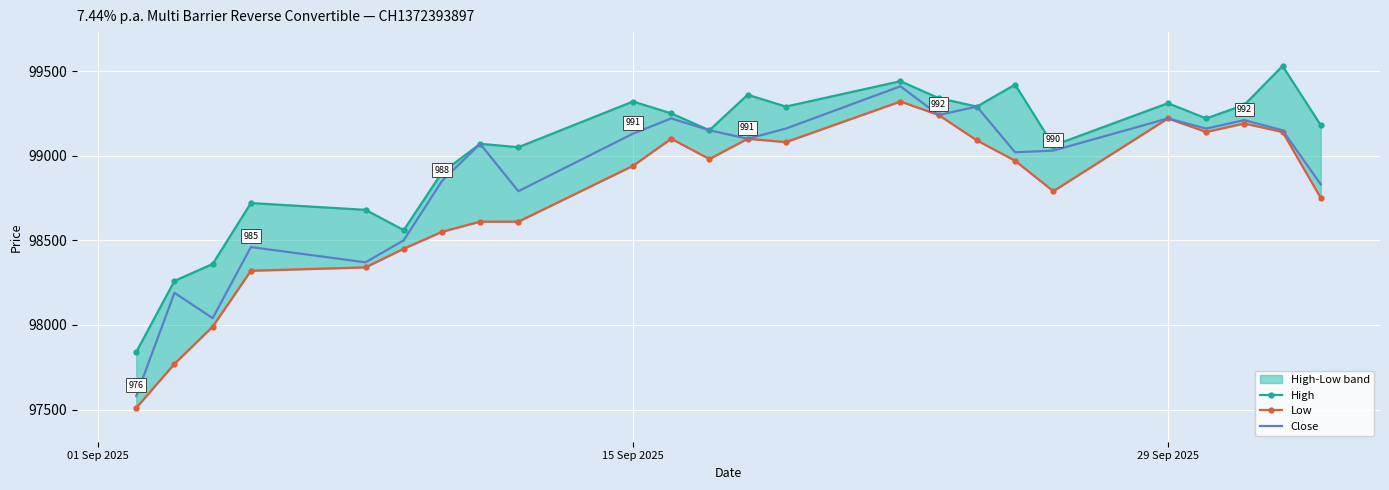

What are all the series names shown in the legend?

High, Low, Close